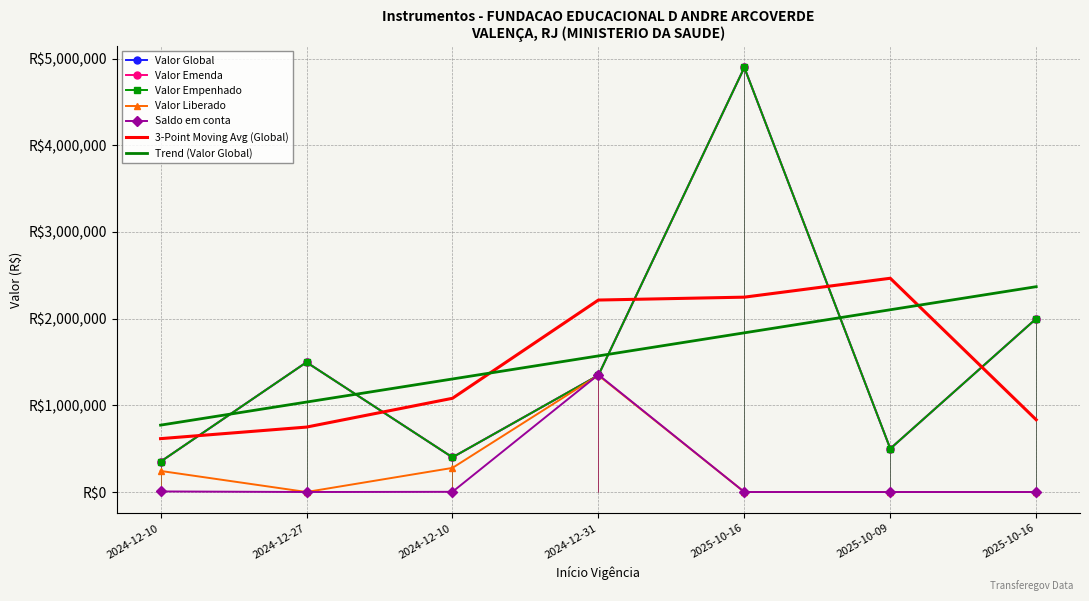

Is this an area chart (filled region under the line)?

No